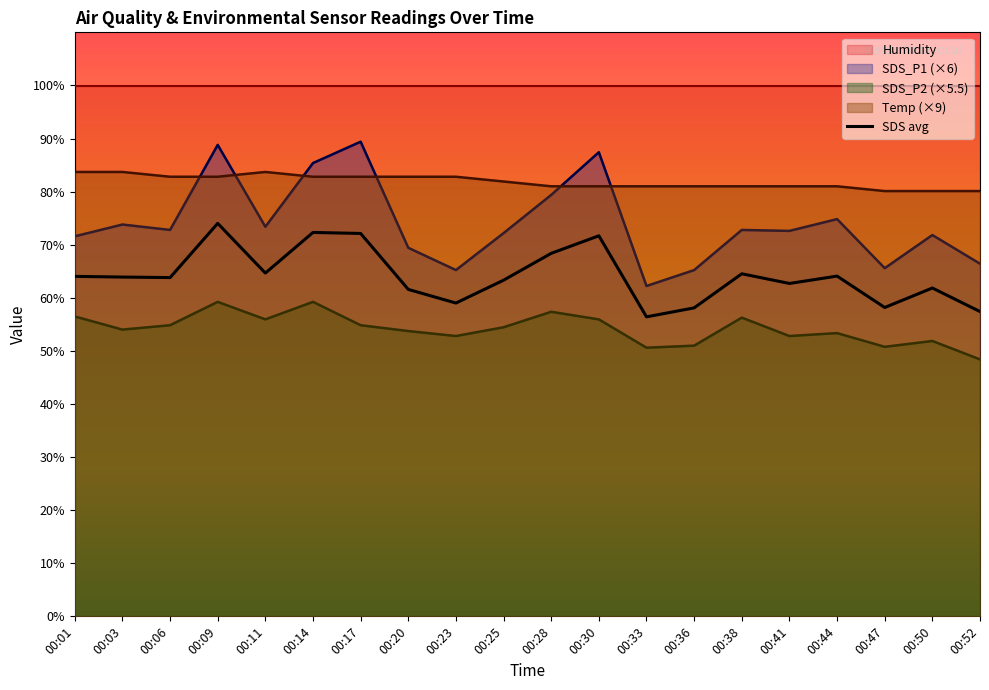

Which series changed the most between 00:11 and 00:36?

SDS_P1